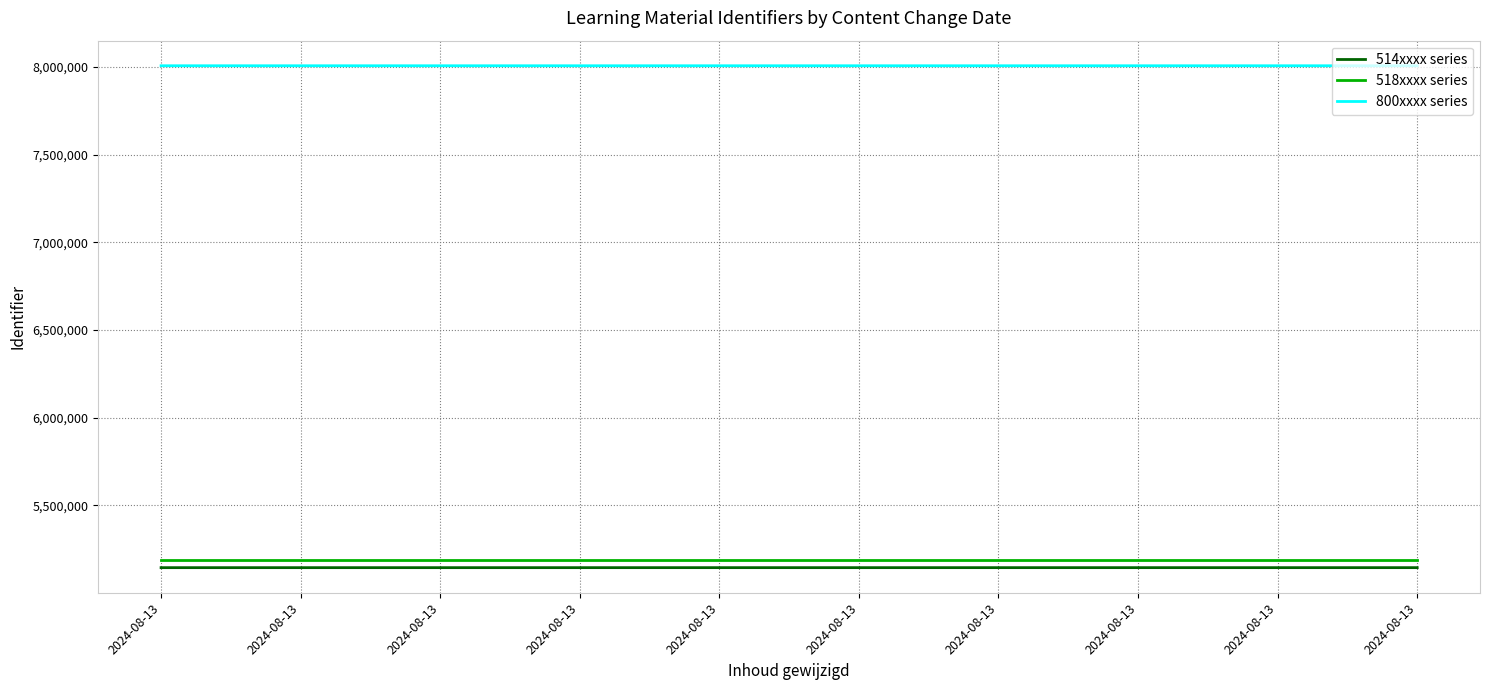

What is the difference between the second highest and second lowest values in the 514xxxx series series?

42